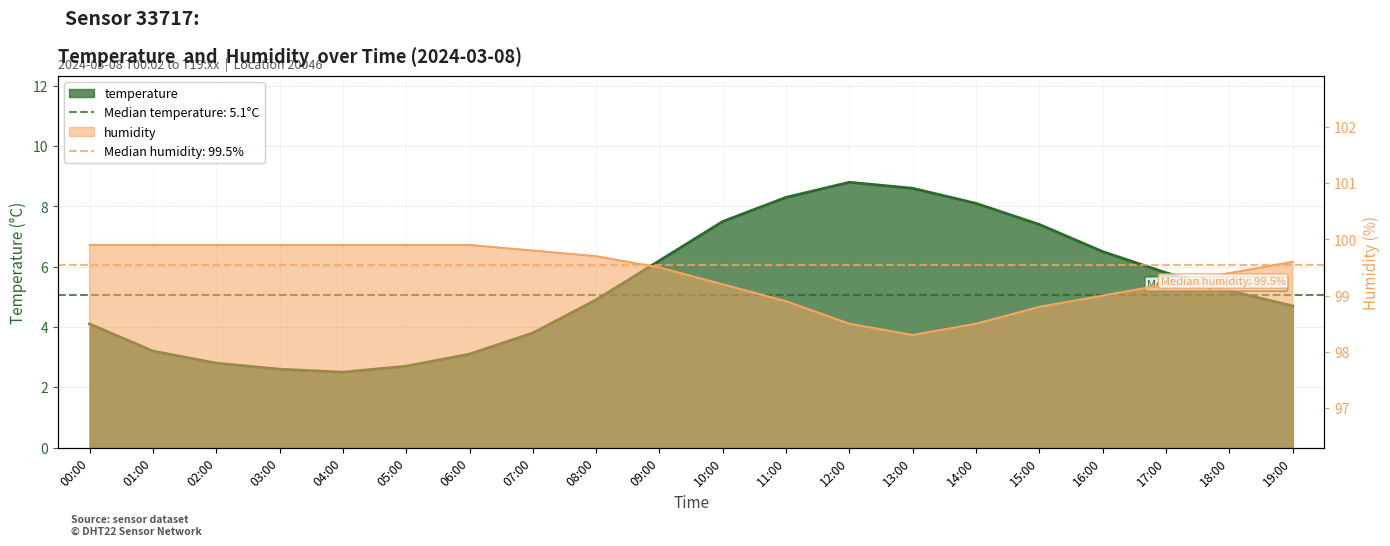

True or false: humidity and temperature cross at least once.

False